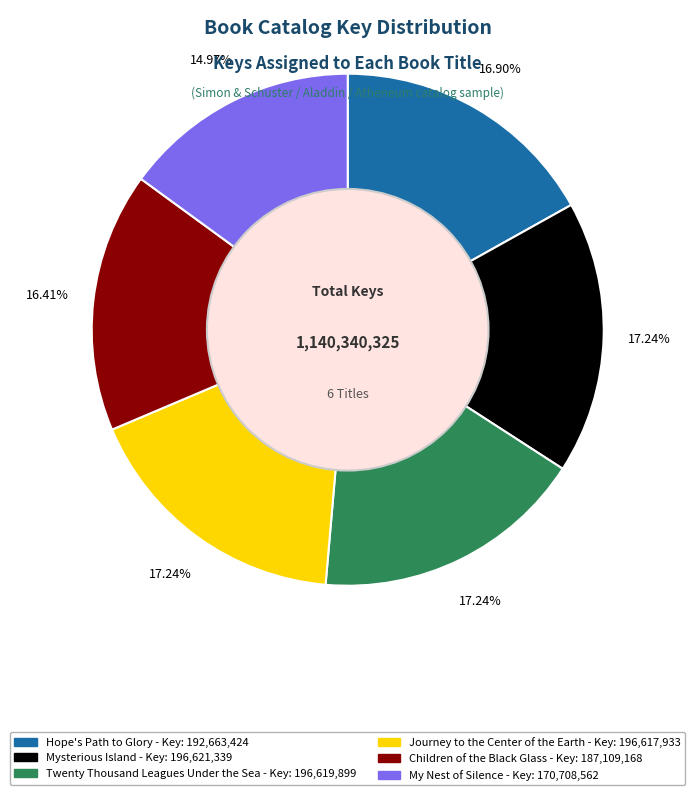

What is the ratio of the value at Mysterious Island to the value at Children of the Black Glass?

1.1